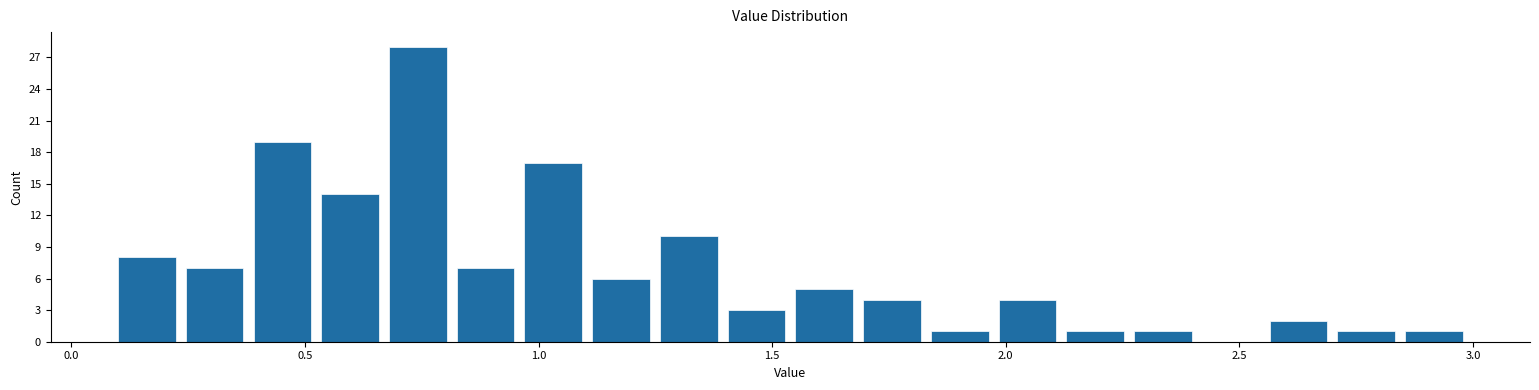

Around what value on the x-axis is the tallest bar? Give the approximate position of its centre, as read against the axis.

0.75